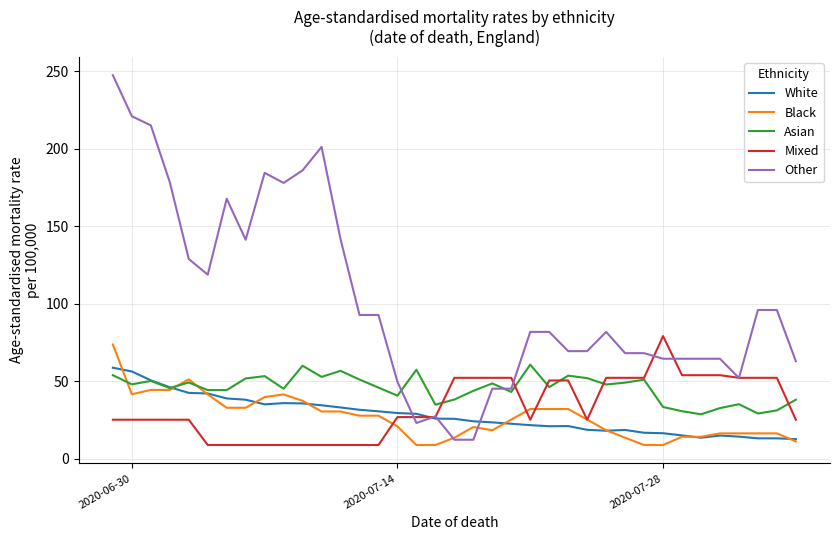

What is the greatest value displayed?

247.3